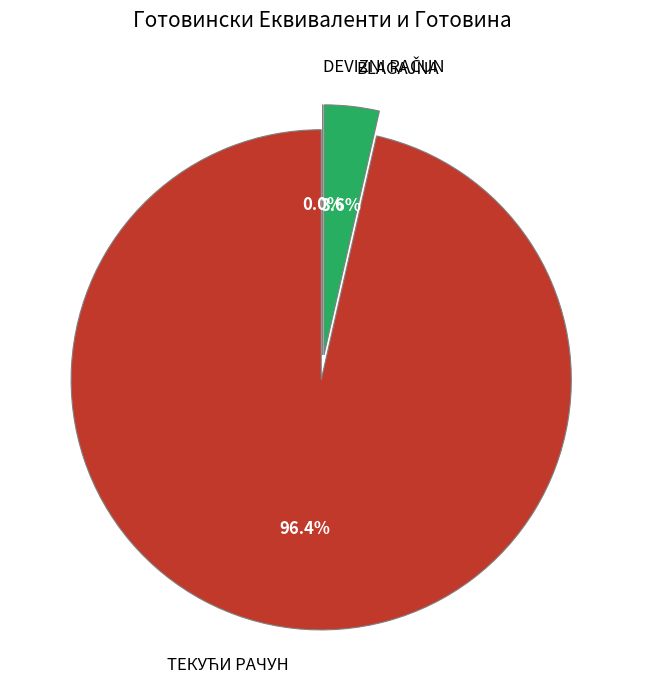

Which slice is the largest?

ТЕКУЋИ РАЧУН